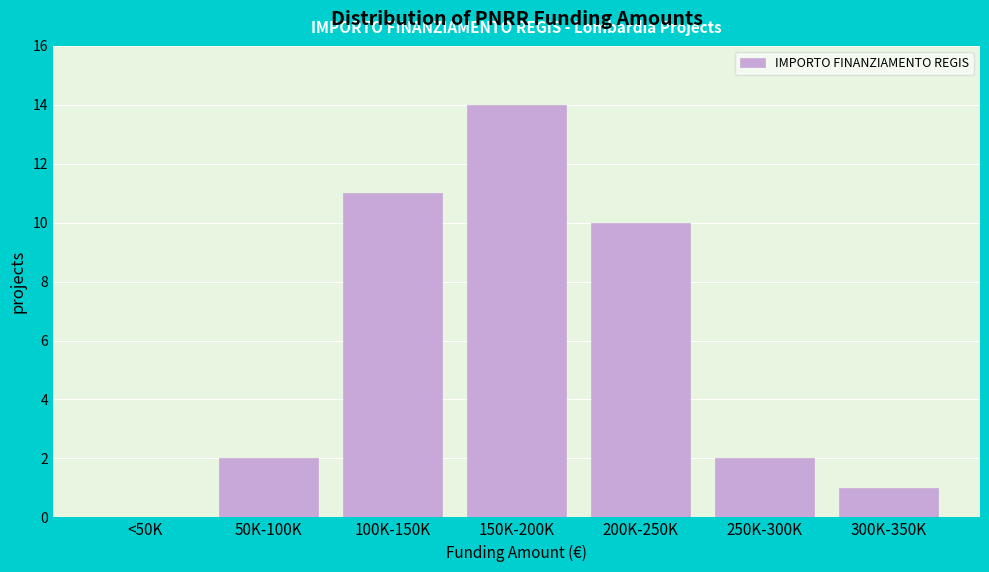

Reading left to right, what are all the values shown in this chart?

<50K=0	50K-100K=2	100K-150K=11	150K-200K=14	200K-250K=10	250K-300K=2	300K-350K=1